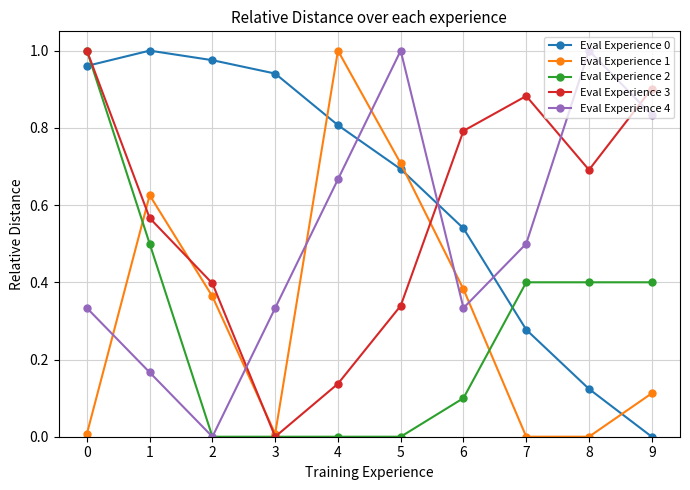

At how many categories does at least one series exceed 0?

10